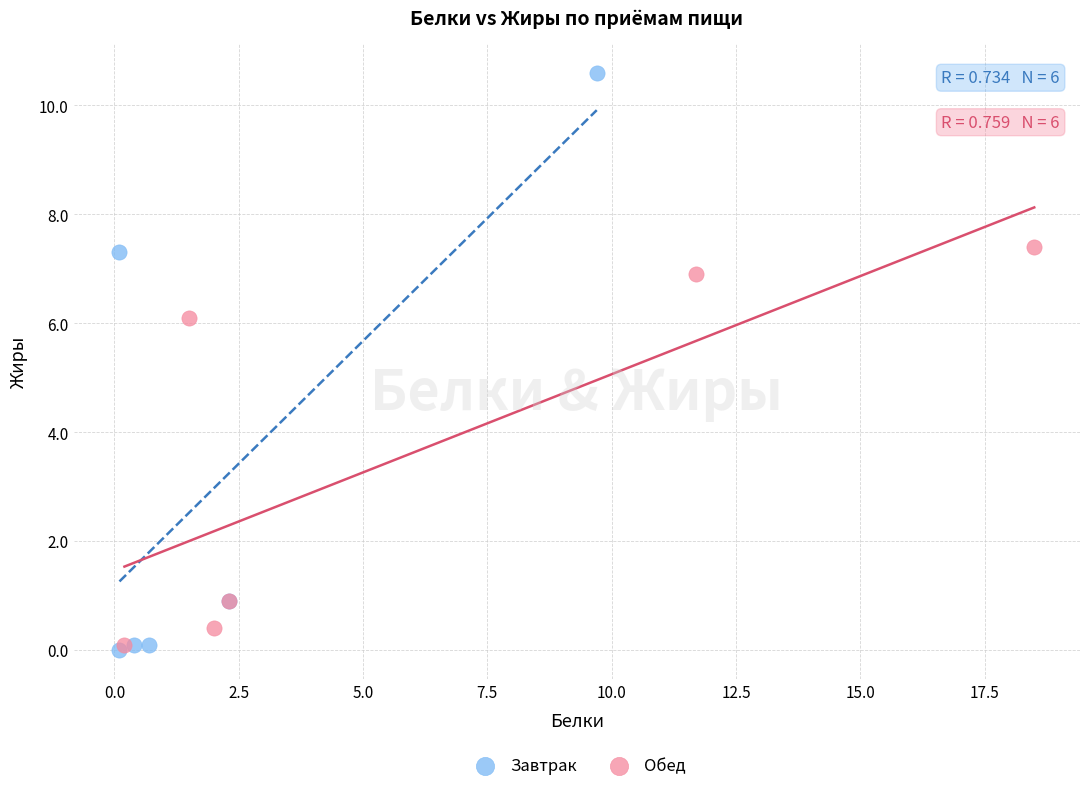

Which series has the largest Y range (max minus min)?

Завтрак